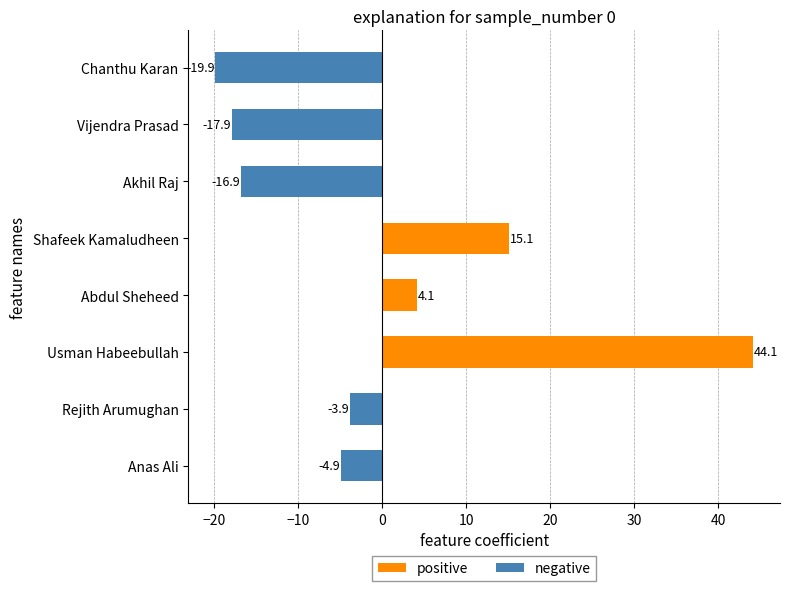

What is the value of the negative bar at the 2nd from the left?

-3.9